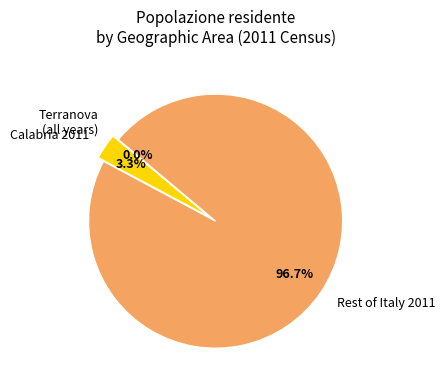

What portion of the pie excludes Calabria 2011?

96.7%